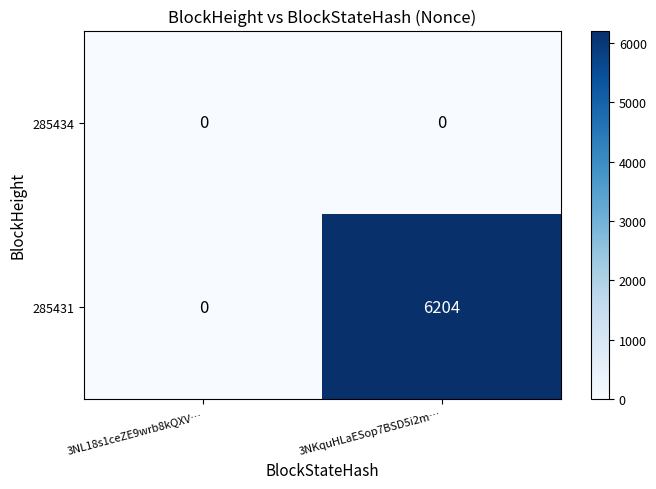

List the series in order of their peak value, lowest first.

285434, 285431